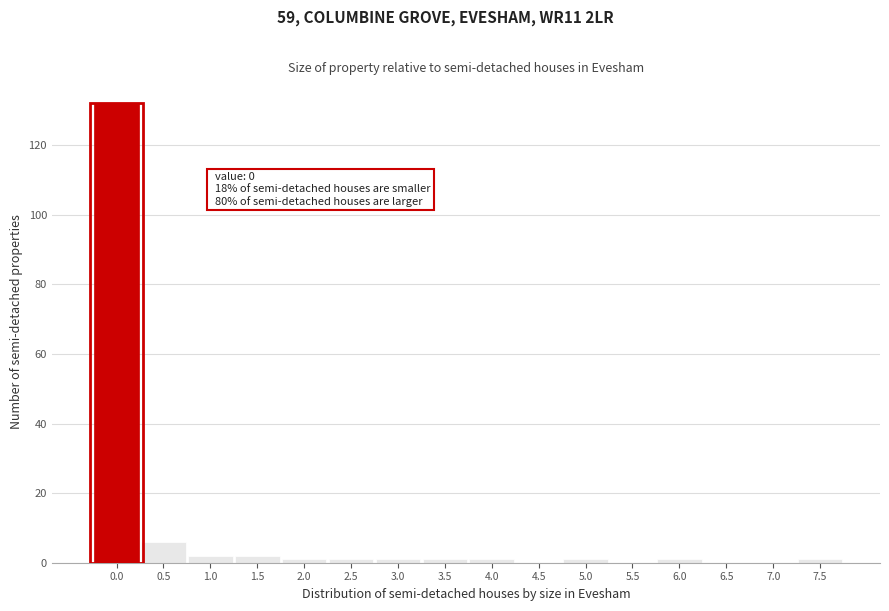

Reading left to right, list all the values displayed in this chart.

0.0=132	0.5=6	1.0=2	1.5=2	2.0=1	2.5=1	3.0=1	3.5=1	4.0=1	4.5=0	5.0=1	5.5=0	6.0=1	6.5=0	7.0=0	7.5=1